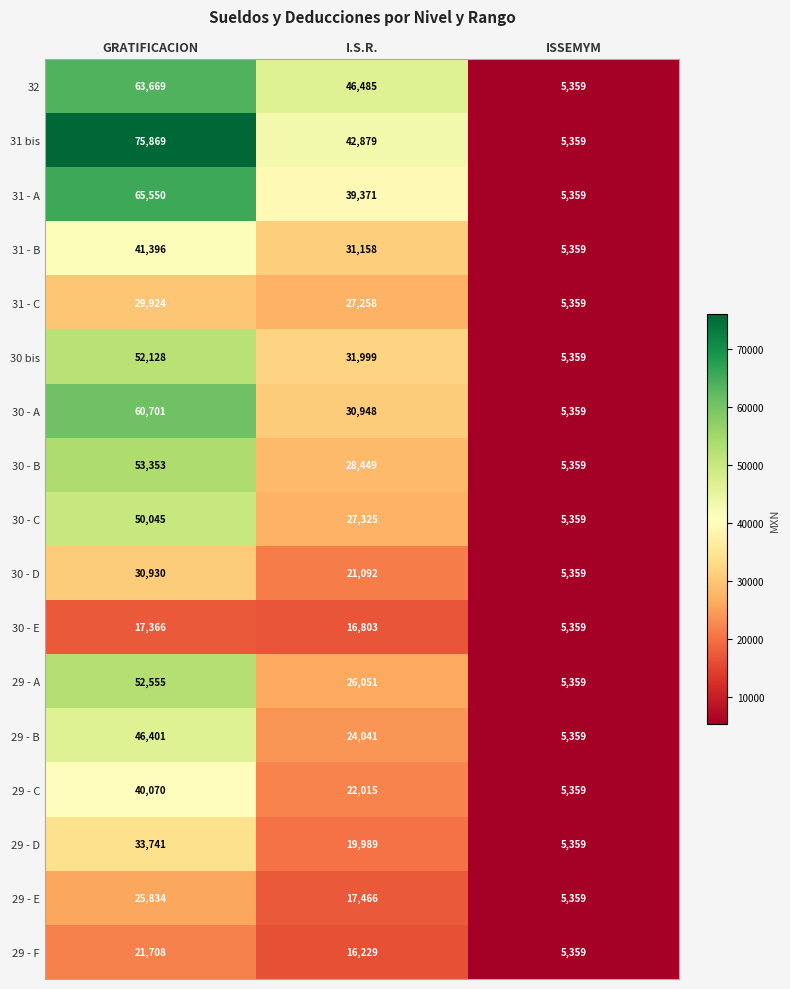

What is the difference between the highest and lowest values at I.S.R.?

30256